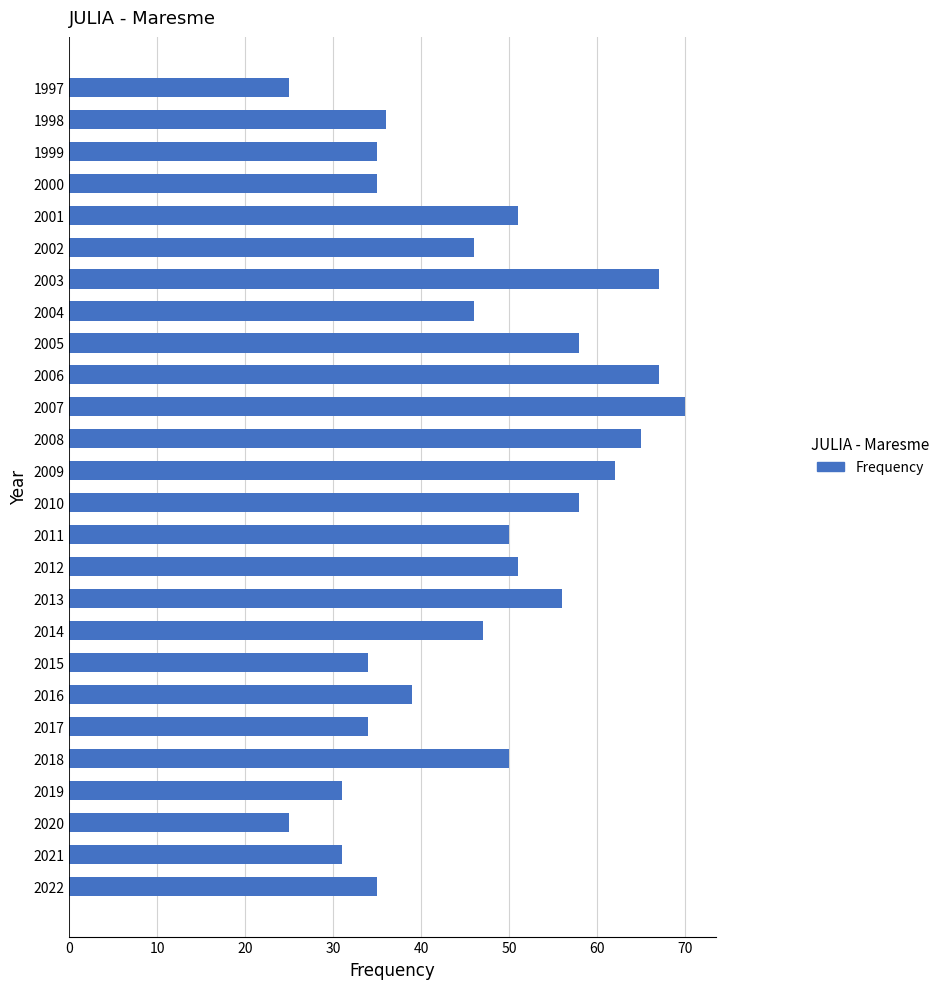

The chart shows a value of 11 at 1998. True or false?

False